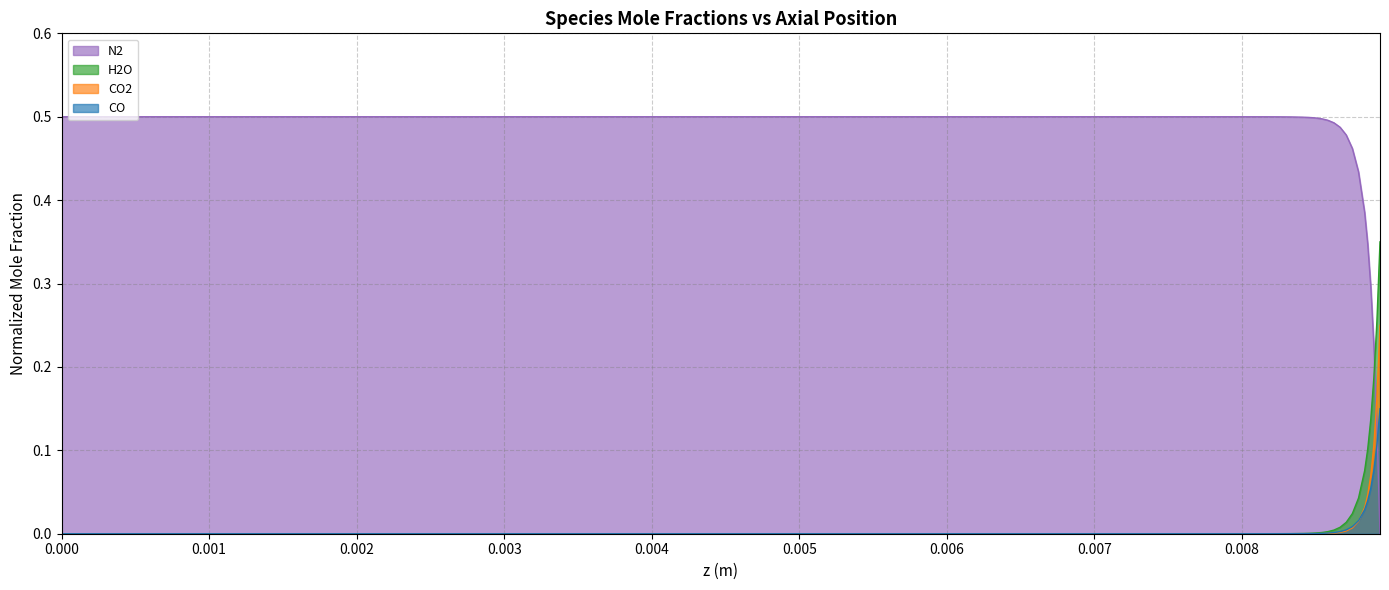

How many data points does each series have?

40